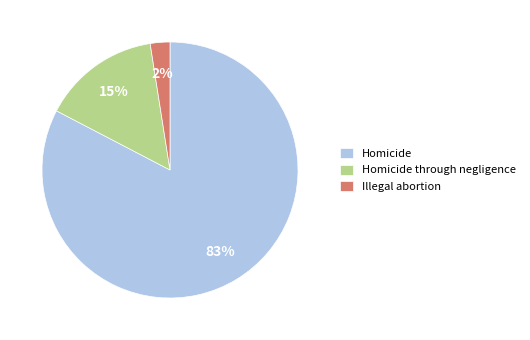

Which slice is the smallest?

Illegal abortion